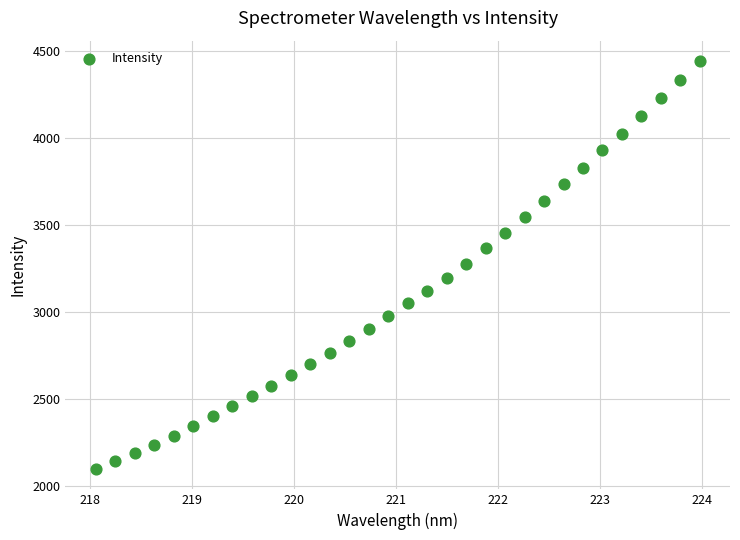

What is the range of Y values (max minus min)?

2344.3